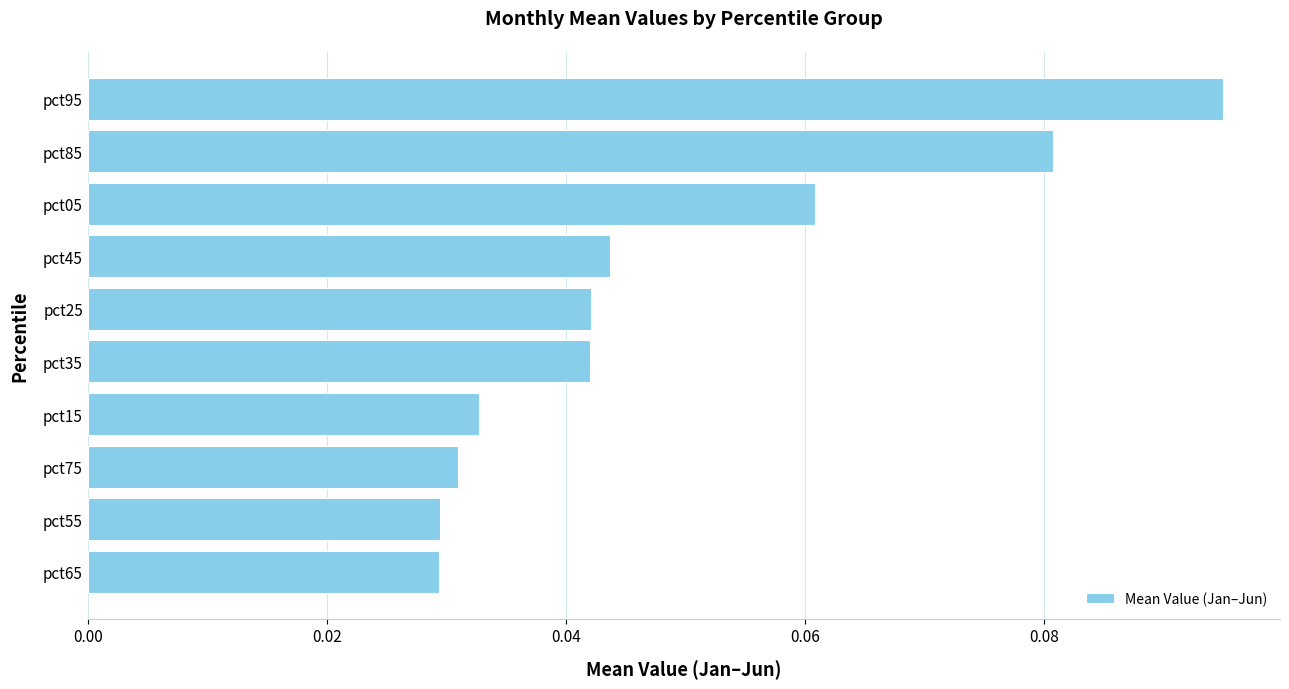

How many distinct data groups are displayed?

1